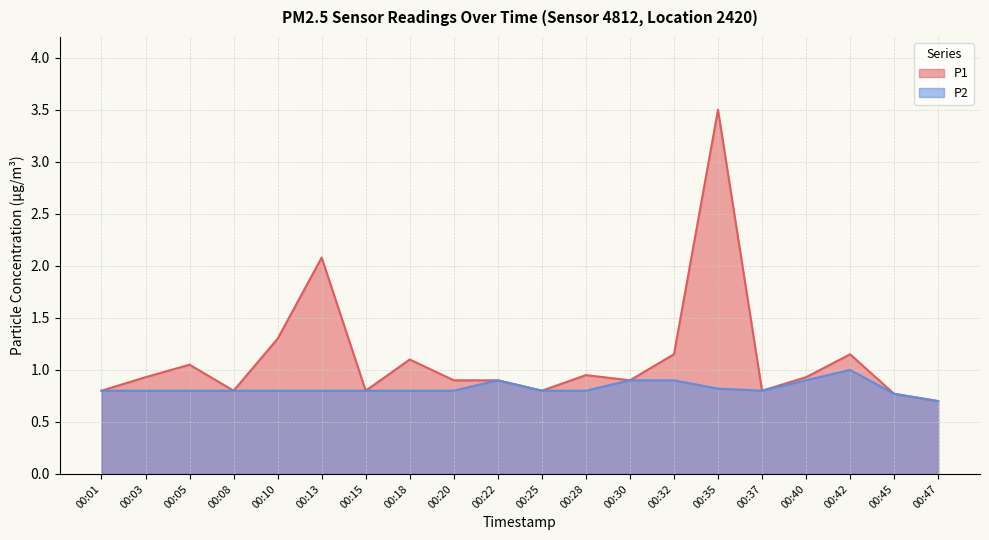

What is the sum of the P2 values at 00:03 and 00:20?

1.6